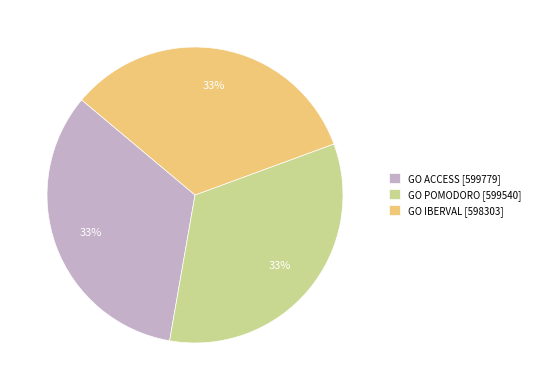

How many segments does this pie chart have?

3